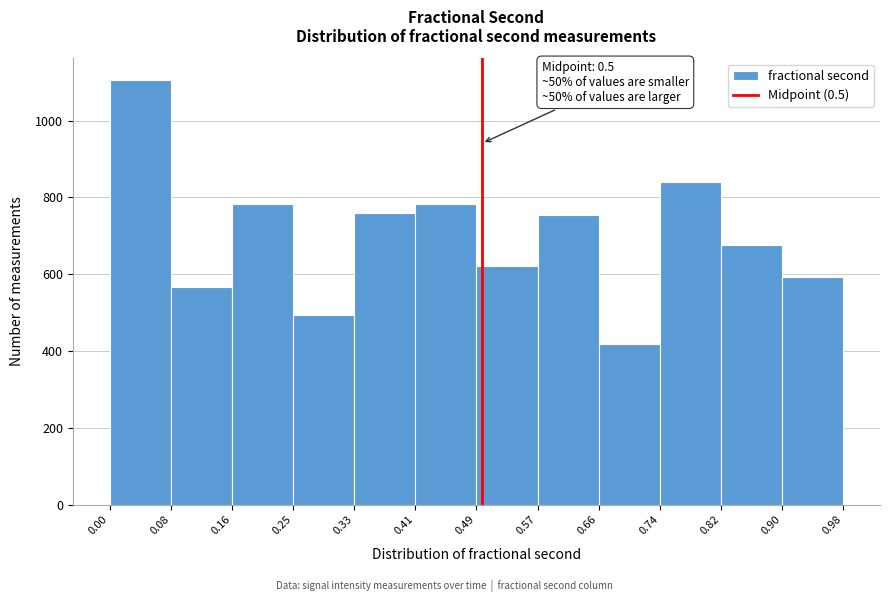

Over which range of the x-axis is the bar tallest?

0.00 to 0.08